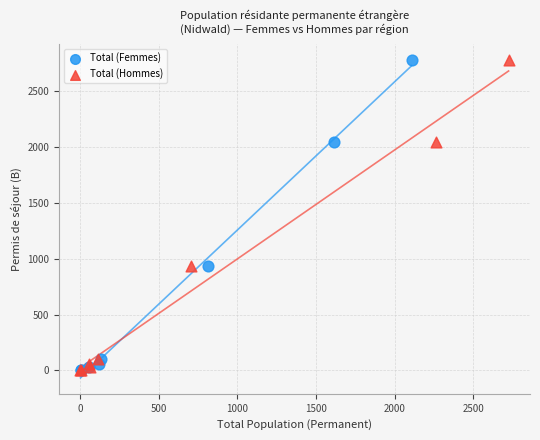

What are all the series names shown in the legend?

Total (Femmes), Total (Hommes)